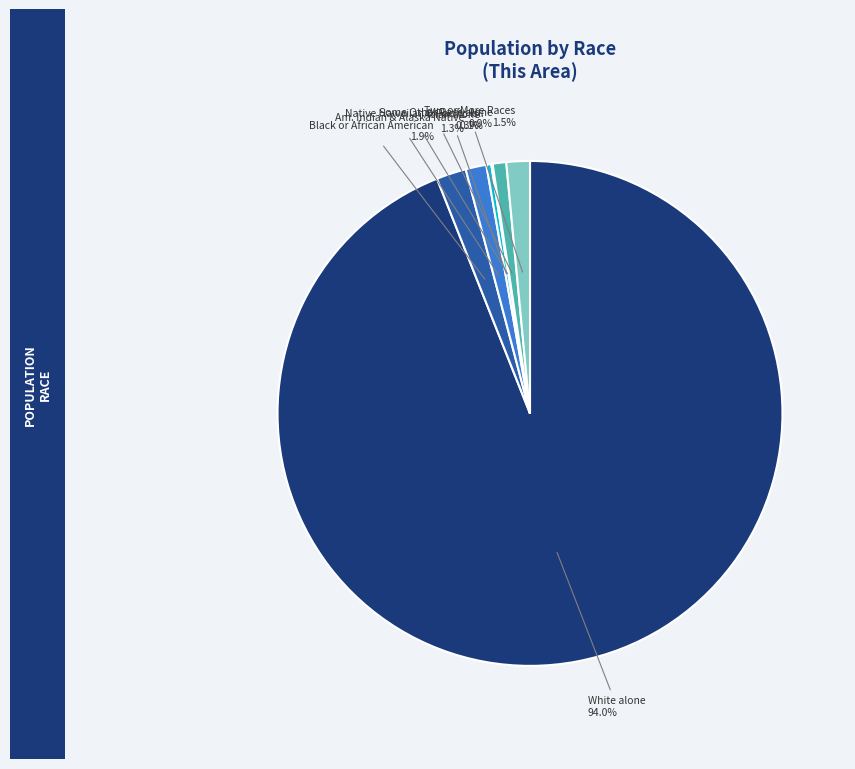

Is there any slice that represents more than half of the pie?

Yes